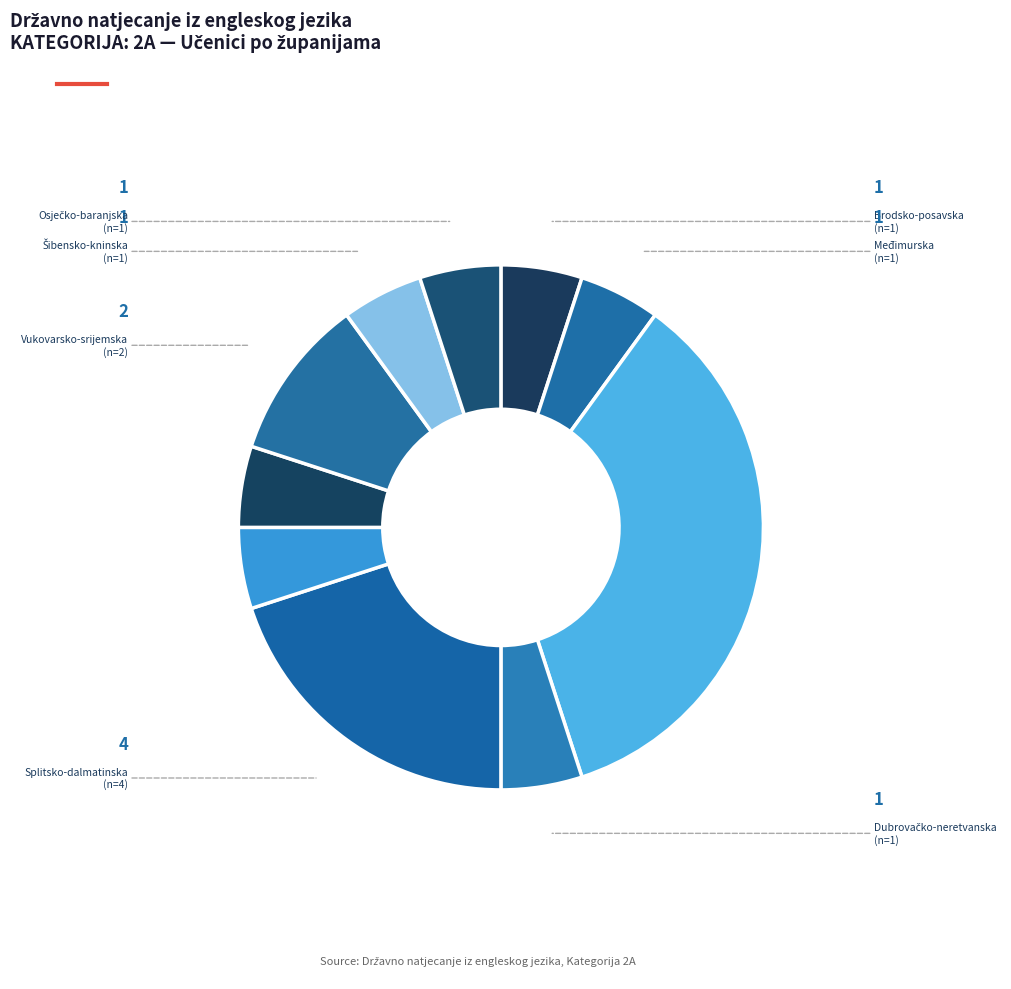

Count the number of slices in the pie.

10